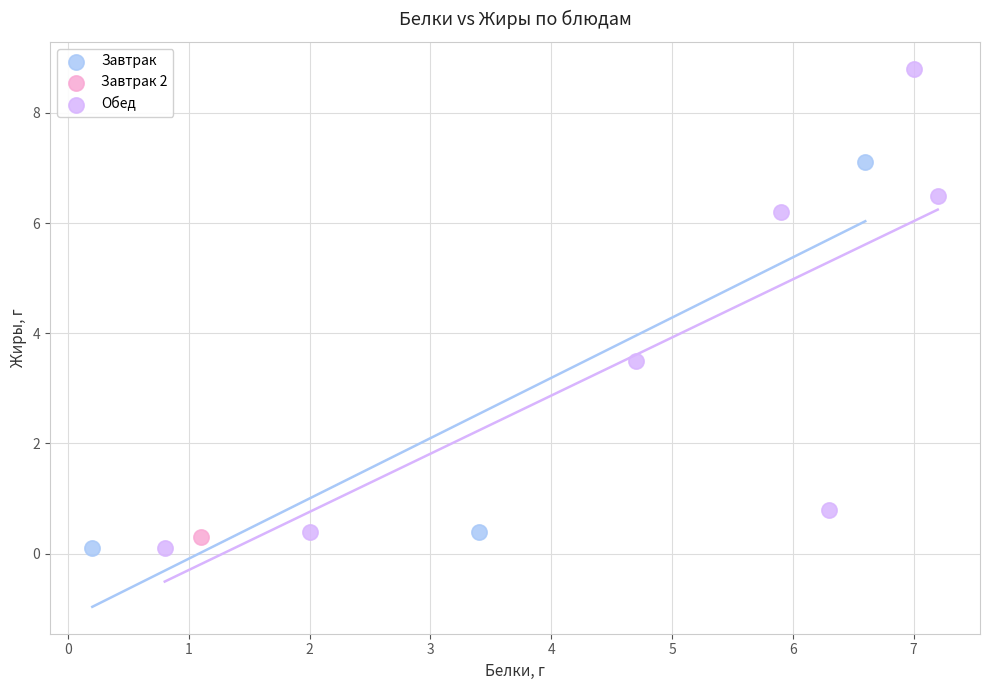

What are all the series names shown in the legend?

Завтрак, Завтрак 2, Обед